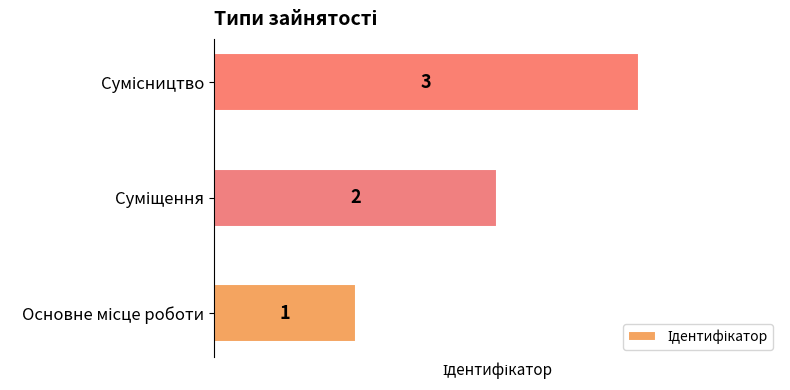

What is the sum of all values?

6